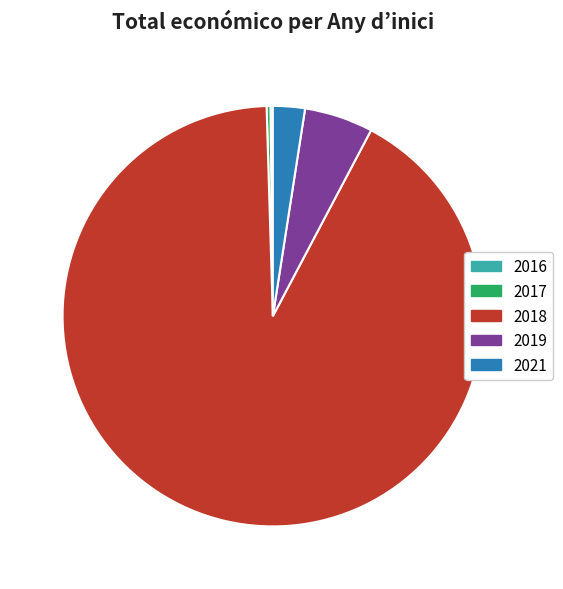

Is there any slice that represents more than half of the pie?

Yes